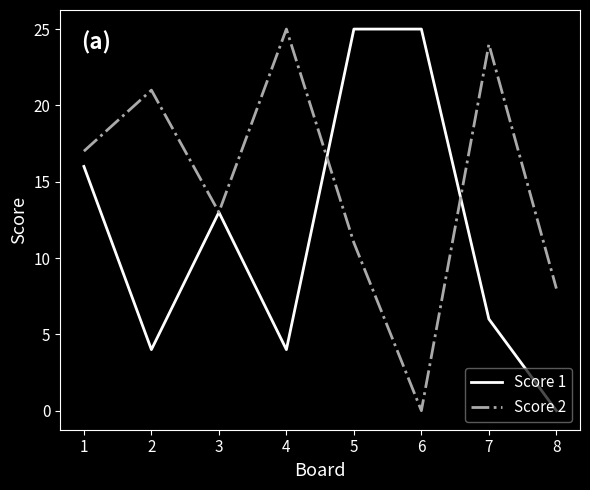

What is the approximate value of Score 1 at 7, to the nearest 5?

5